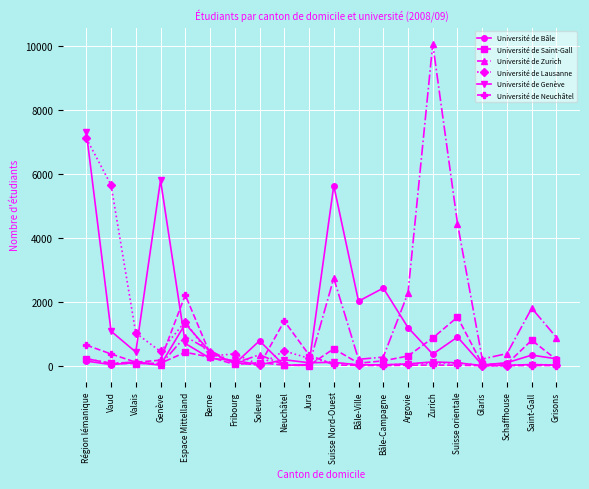

Between which two adjacent categories do Université de Neuchâtel and Université de Genève first intersect?

Genève and Espace Mittelland